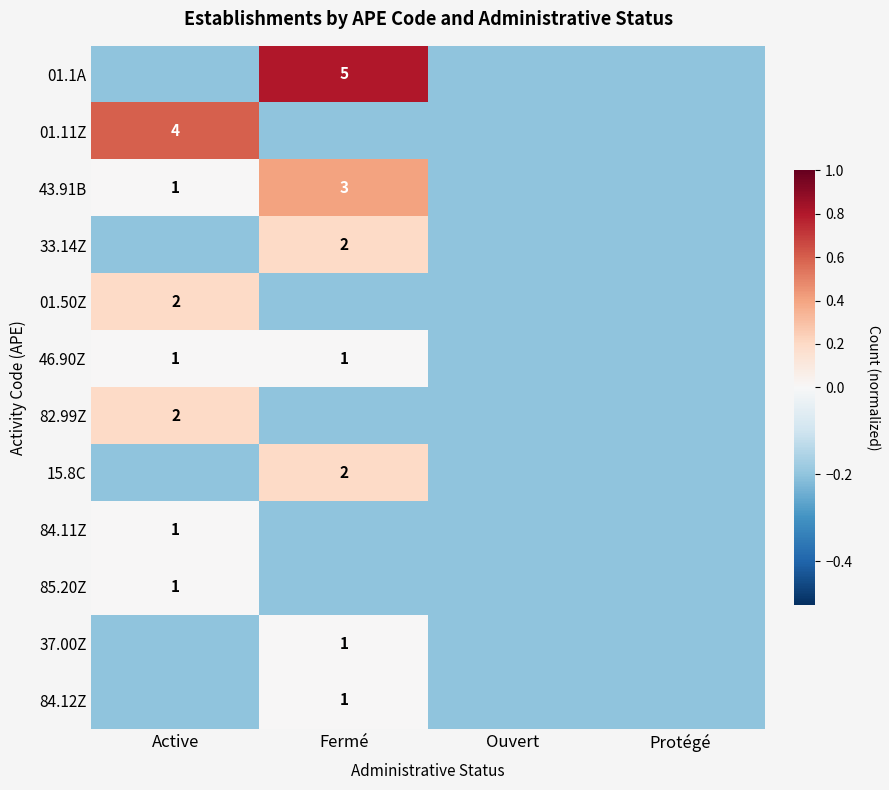

At which category is the sum across all series the highest?

Fermé